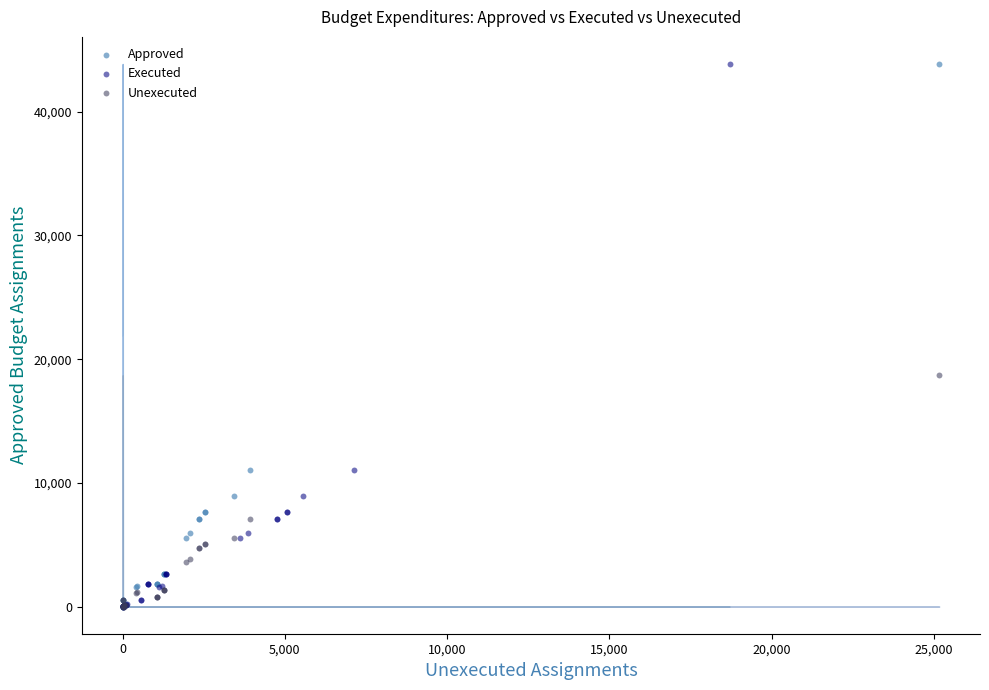

What are all the series names shown in the legend?

Approved, Executed, Unexecuted